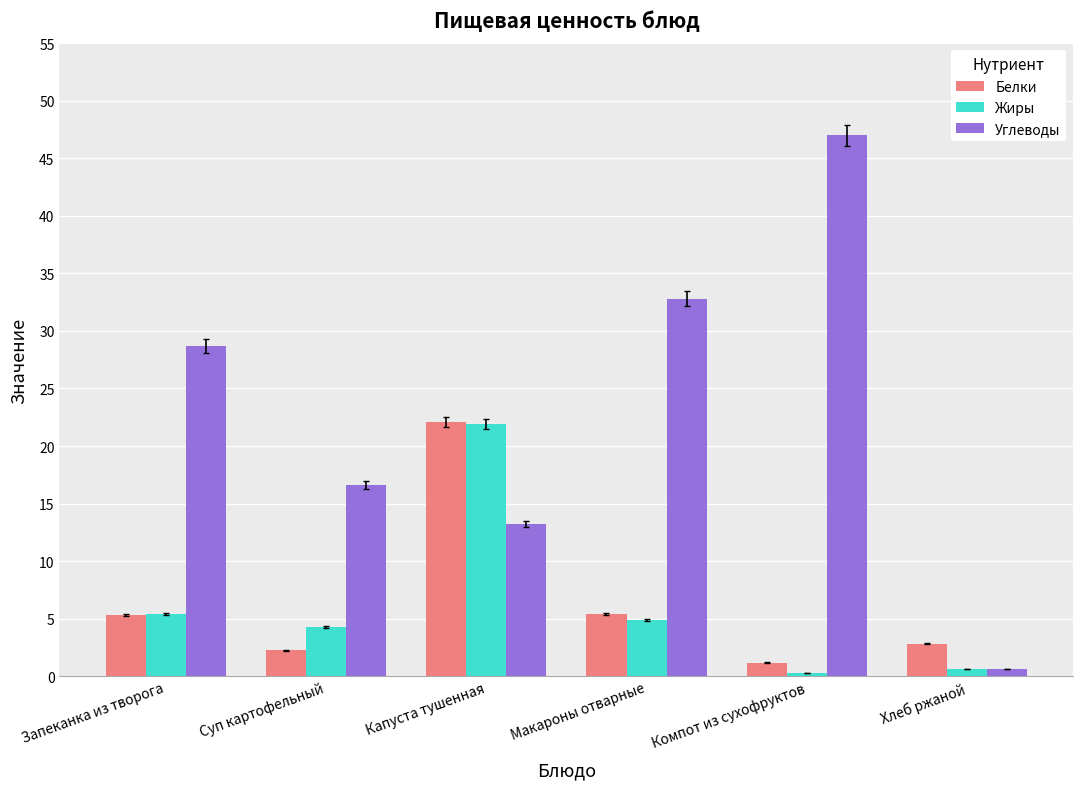

What are all the series names shown in the legend?

Белки, Жиры, Углеводы